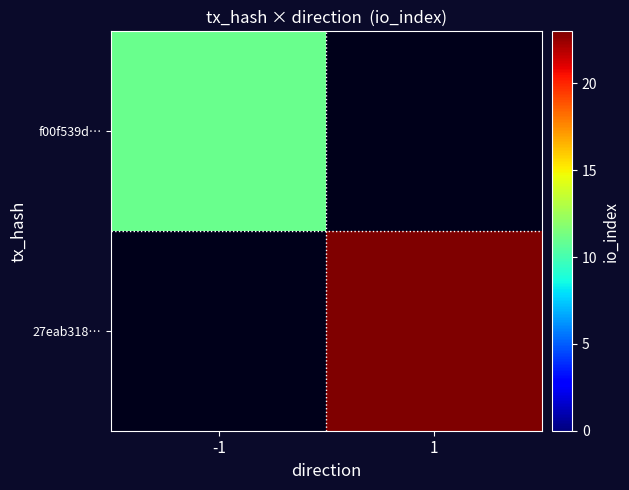

How many data points does each series have?

2